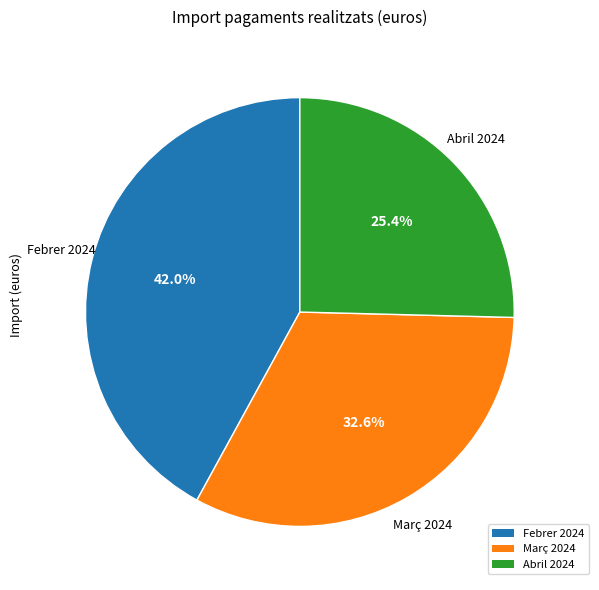

To the nearest percent, what is the combined percentage of Març 2024 and Abril 2024?

58%